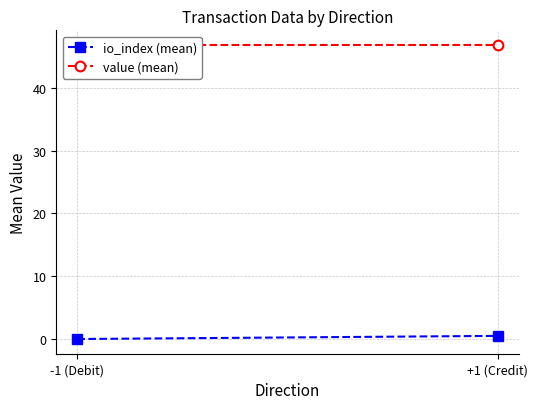

Read the io_index (mean) value at +1 (Credit).

0.5